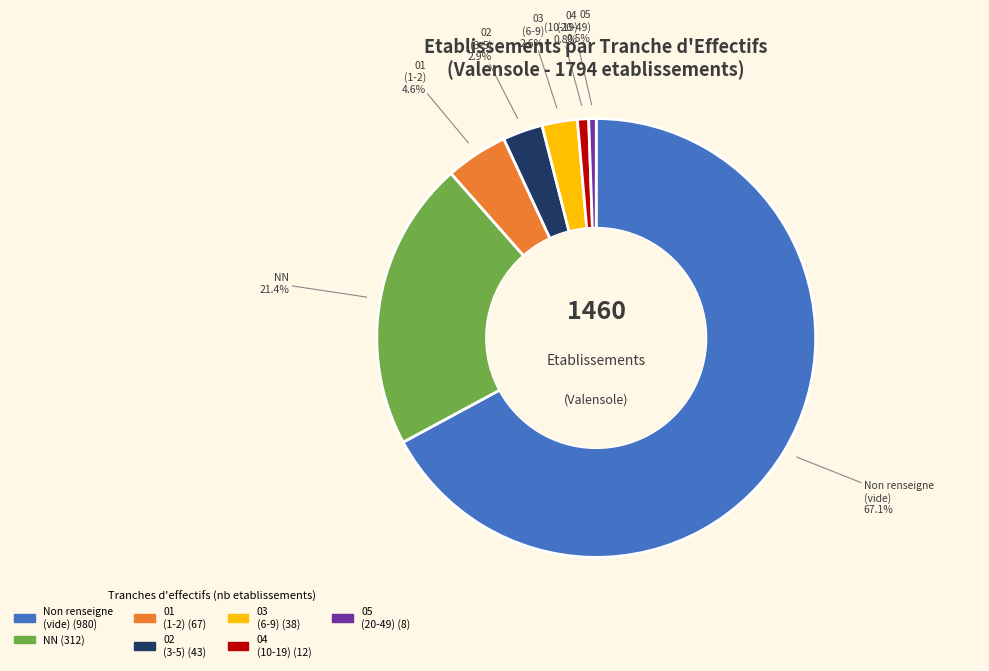

How many slices are in this pie chart?

7